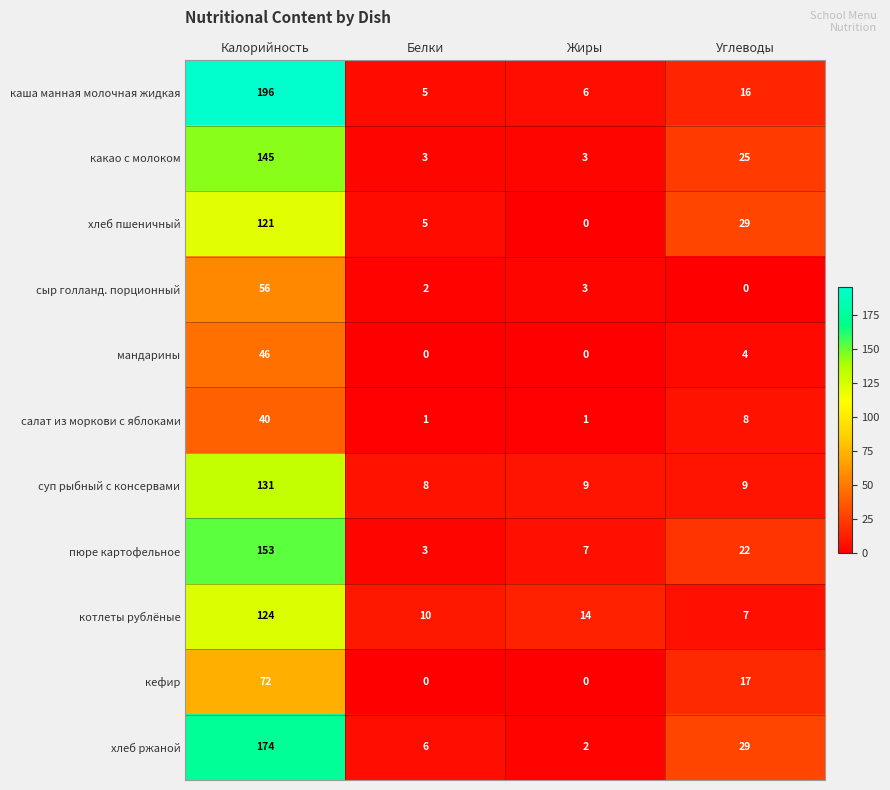

What is the sum of the хлеб ржаной values at Жиры and Углеводы?

31